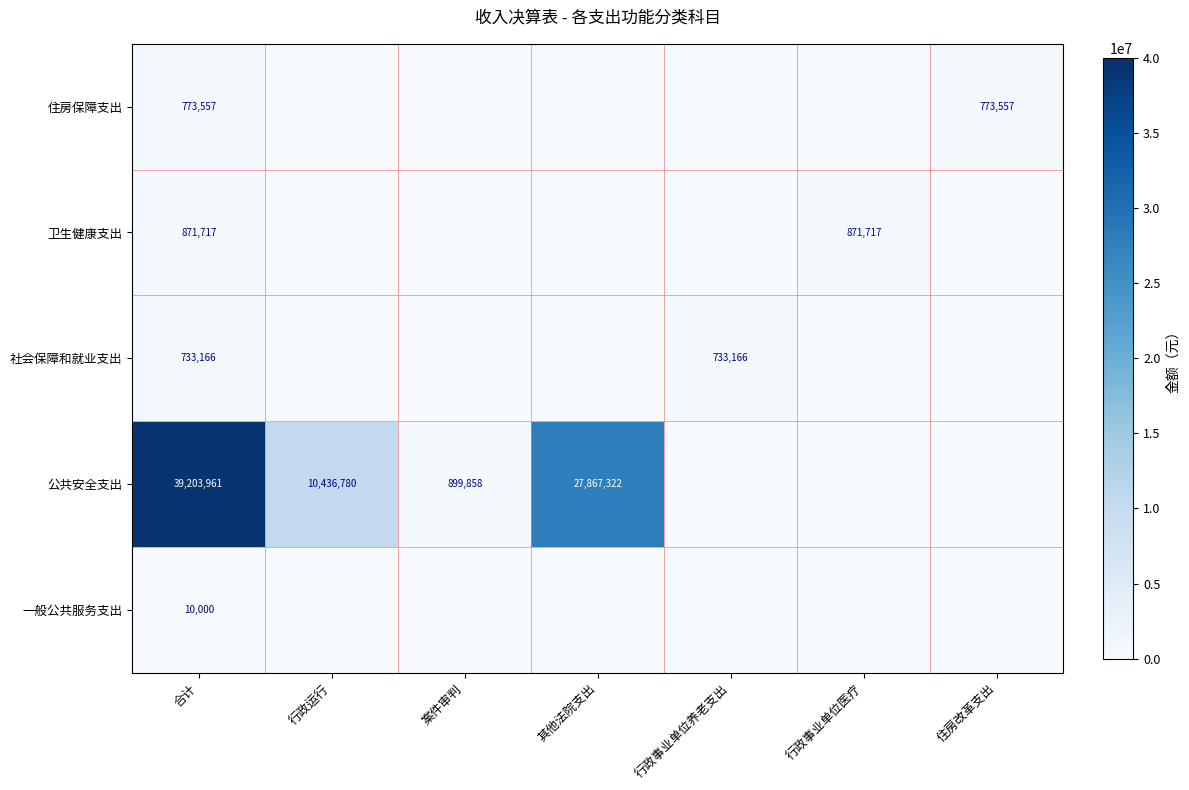

The 住房保障支出 series shows 499683.3 at 合计. True or false?

False